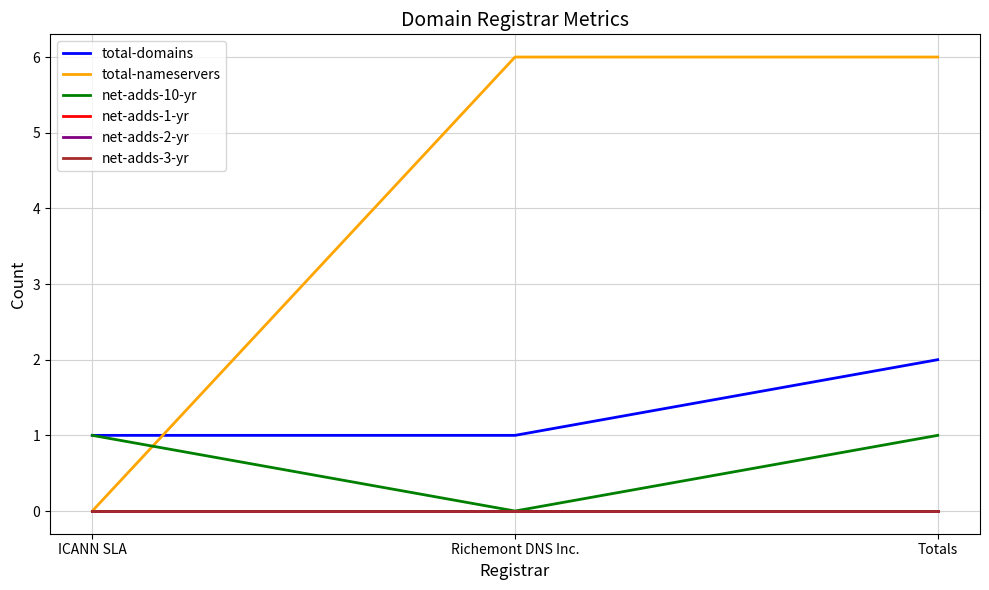

Reading left to right, what are all the values shown in this chart?

total-domains: ICANN SLA=1	Richemont DNS Inc.=1	Totals=2
total-nameservers: ICANN SLA=0	Richemont DNS Inc.=6	Totals=6
net-adds-10-yr: ICANN SLA=1	Richemont DNS Inc.=0	Totals=1
net-adds-1-yr: ICANN SLA=0	Richemont DNS Inc.=0	Totals=0
net-adds-2-yr: ICANN SLA=0	Richemont DNS Inc.=0	Totals=0
net-adds-3-yr: ICANN SLA=0	Richemont DNS Inc.=0	Totals=0